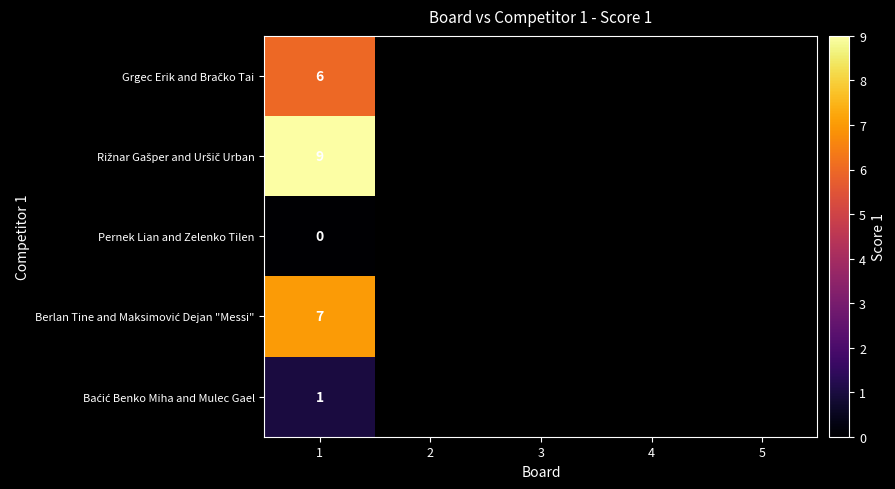

The value of Pernek Lian and Zelenko Tilen at 1 is 0.0. True or false?

True